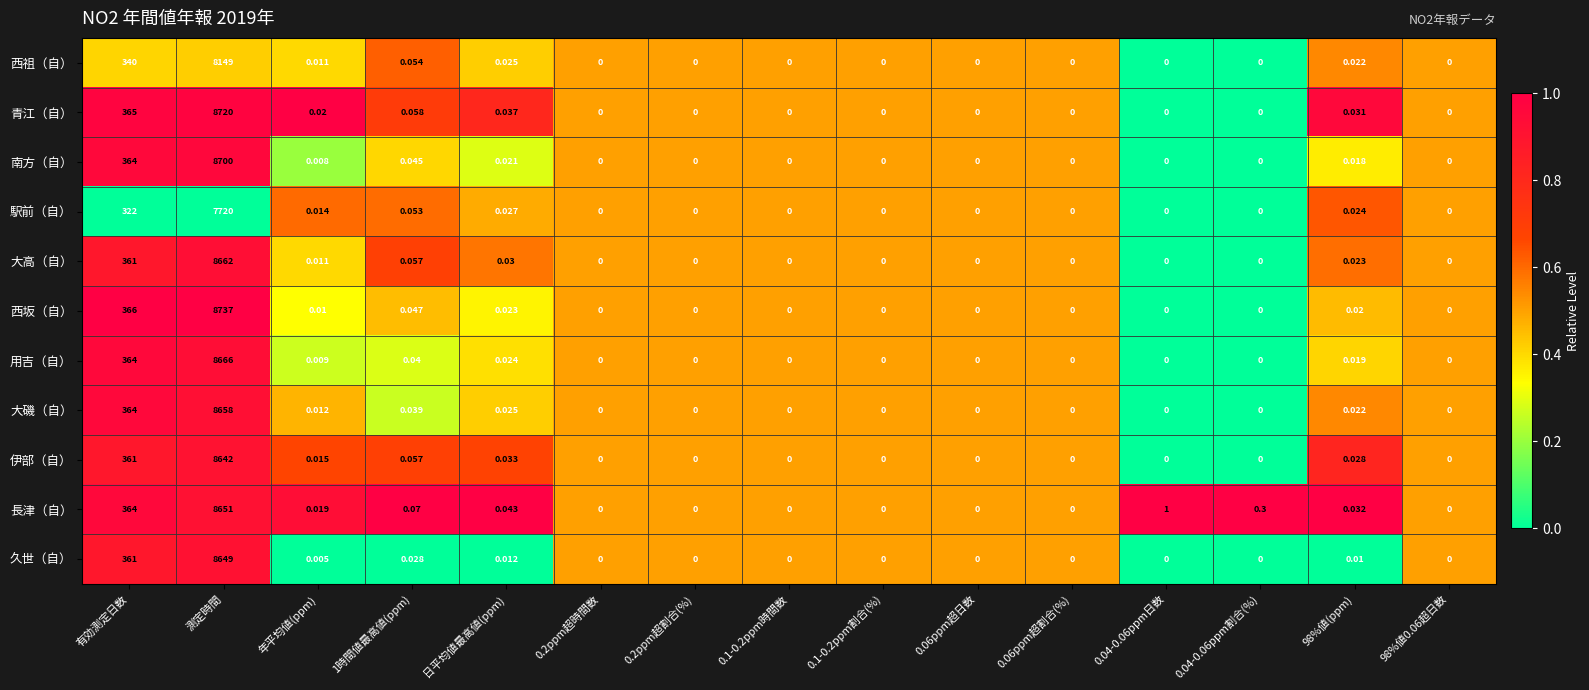

Where is 西祖（自） nearest to the value 4074?

有効測定日数